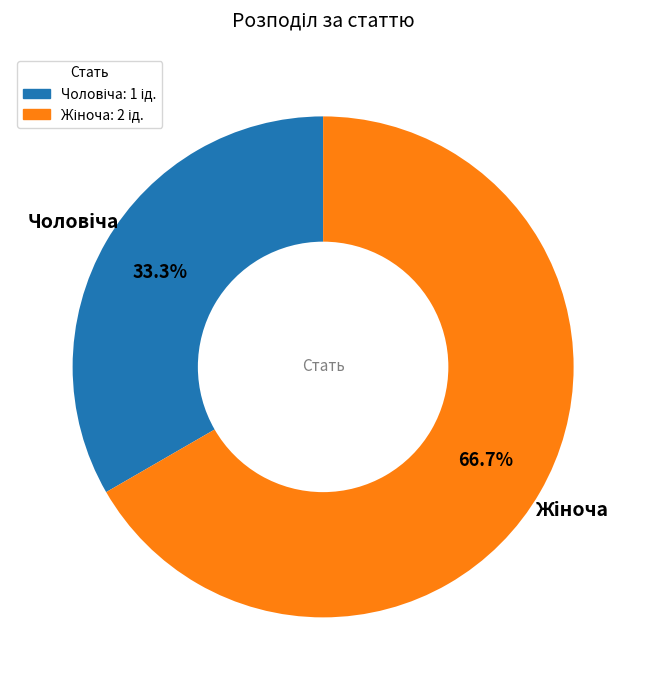

Is there a majority slice in this chart?

Yes